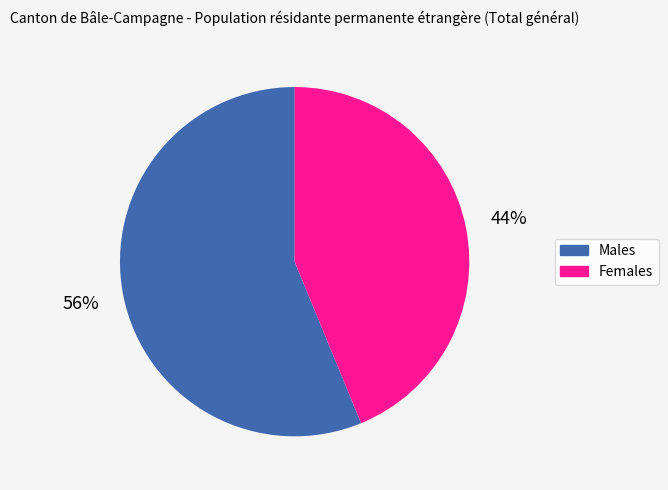

Is there any slice that represents more than half of the pie?

Yes